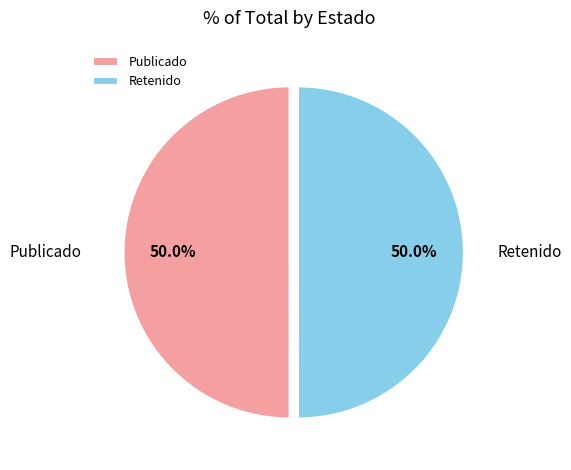

How many segments does this pie chart have?

2